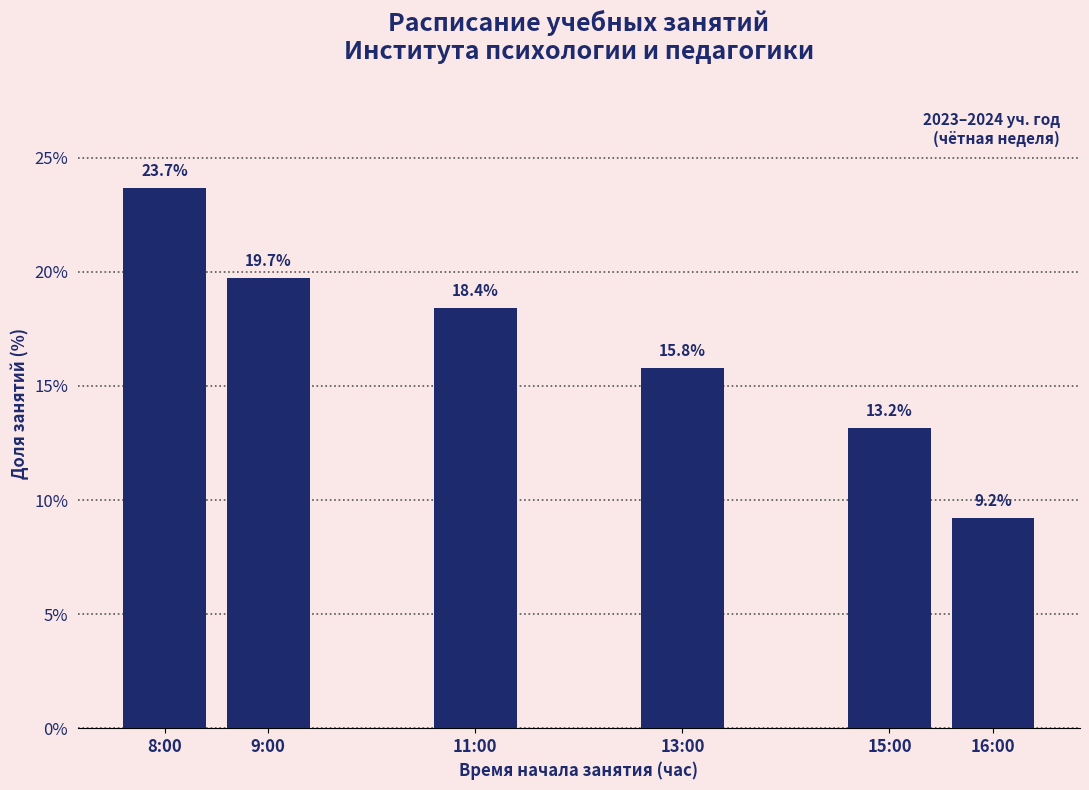

Reading left to right, extract all data points from this chart.

8:00=23.7	9:00=19.7	11:00=18.4	13:00=15.8	15:00=13.2	16:00=9.2